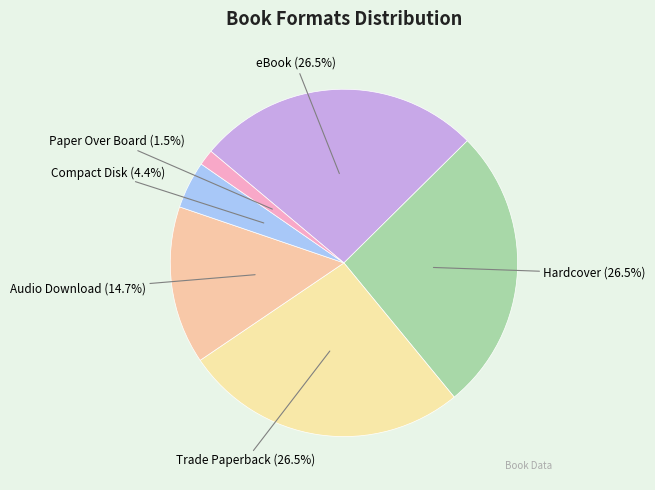

What portion of the pie excludes Compact Disk?

95.6%